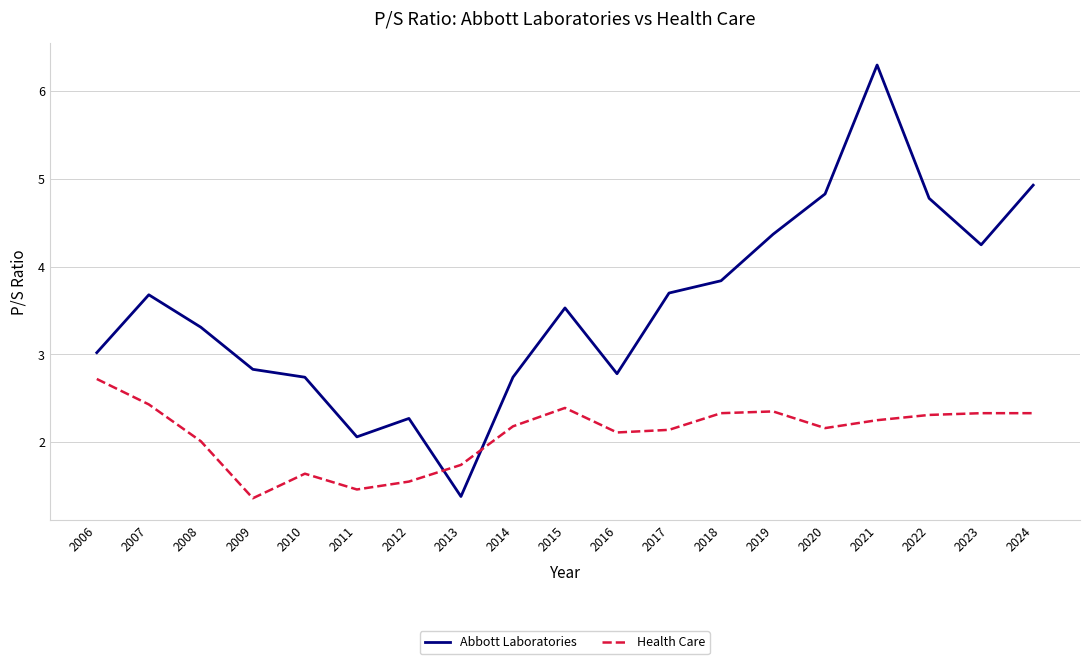

True or false: Abbott Laboratories has a value of 2.7 at 2014.

True